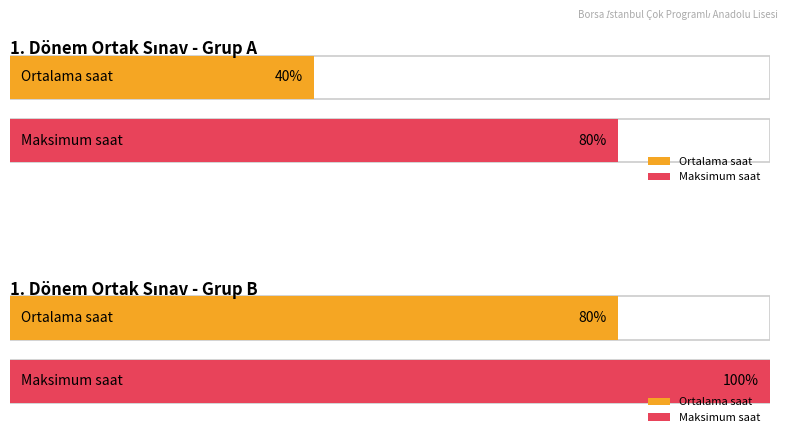

True or false: Saat 4 has a value of 5 at EKONOMİ.

False